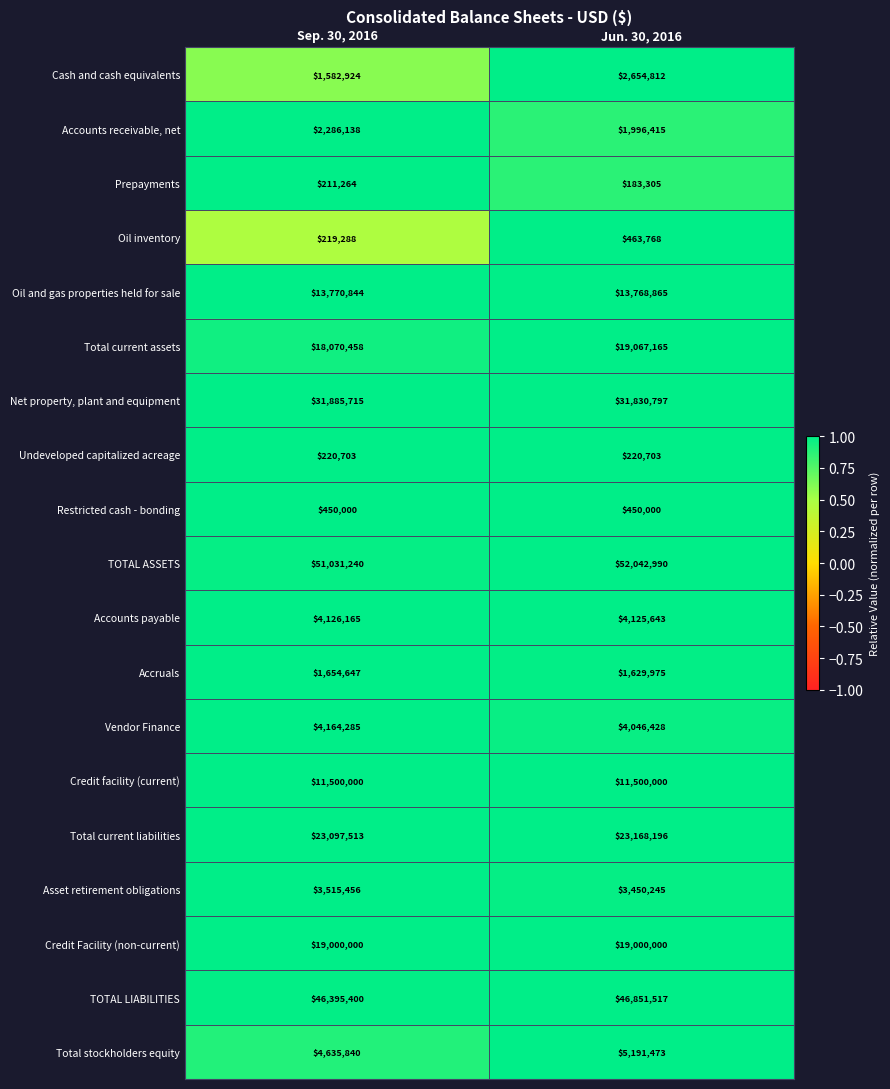

What is the difference between the highest and lowest values at Sep. 30, 2016?

50819976